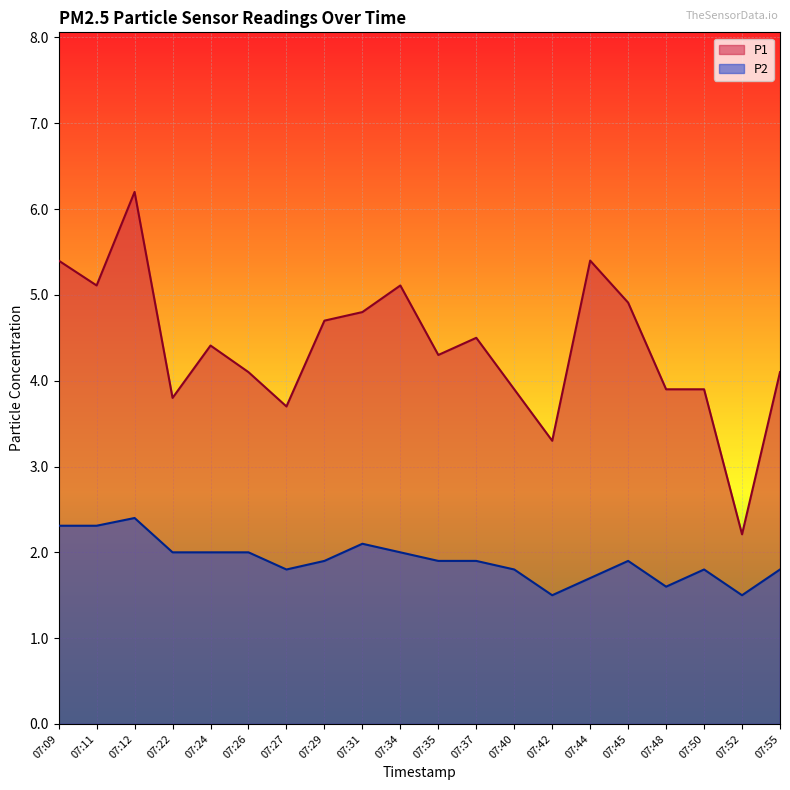

Where is the first local minimum for P1?

07:11